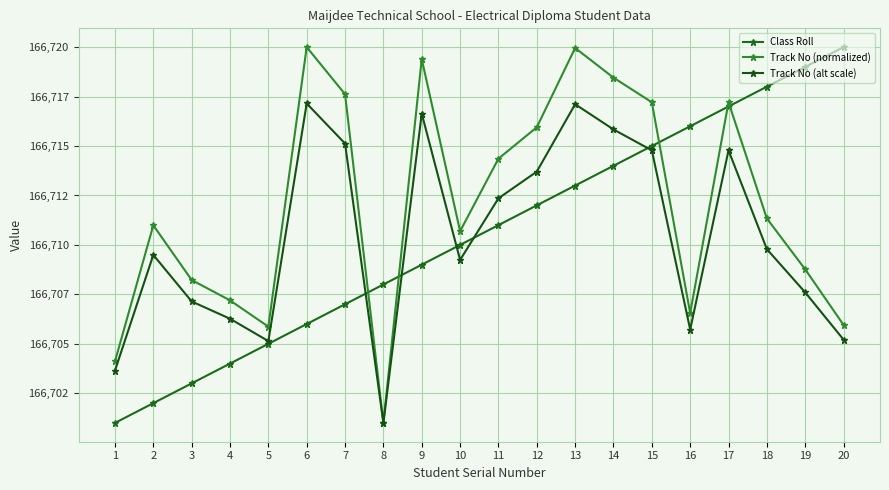

Does the chart have visible grid lines?

Yes